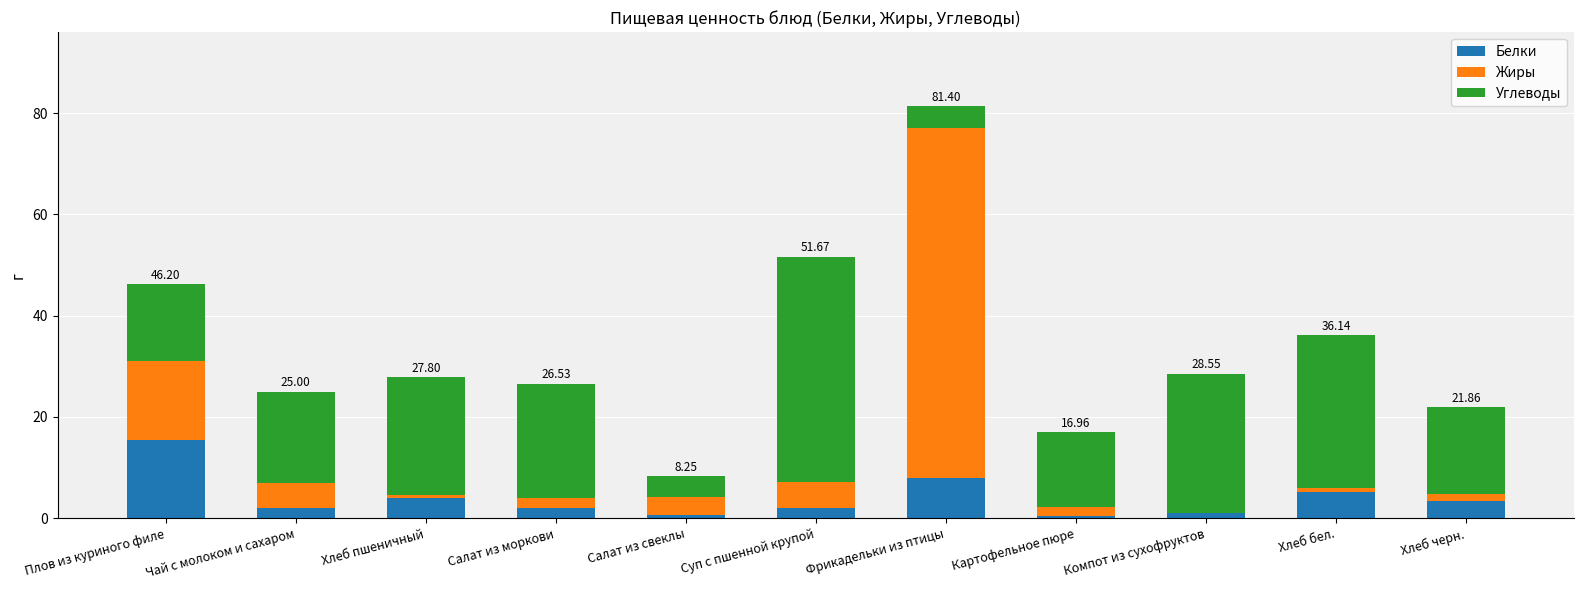

At which label is Белки closest to 7?

Фрикадельки из птицы